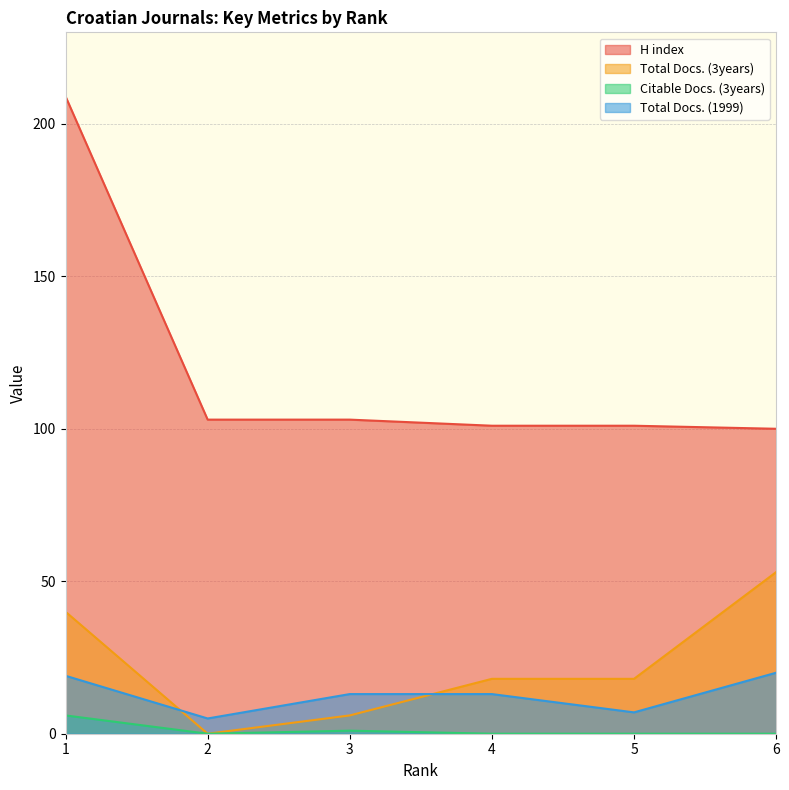

What are all the series names shown in the legend?

H index, Total Docs. (3years), Citable Docs. (3years), Total Docs. (1999)